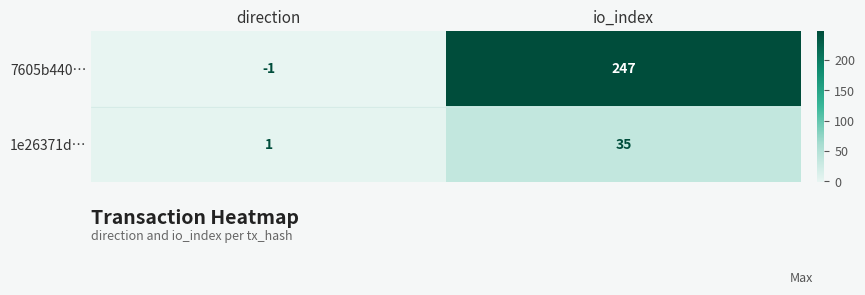

Rank the series by their maximum value, from highest to lowest.

7605b440…, 1e26371d…